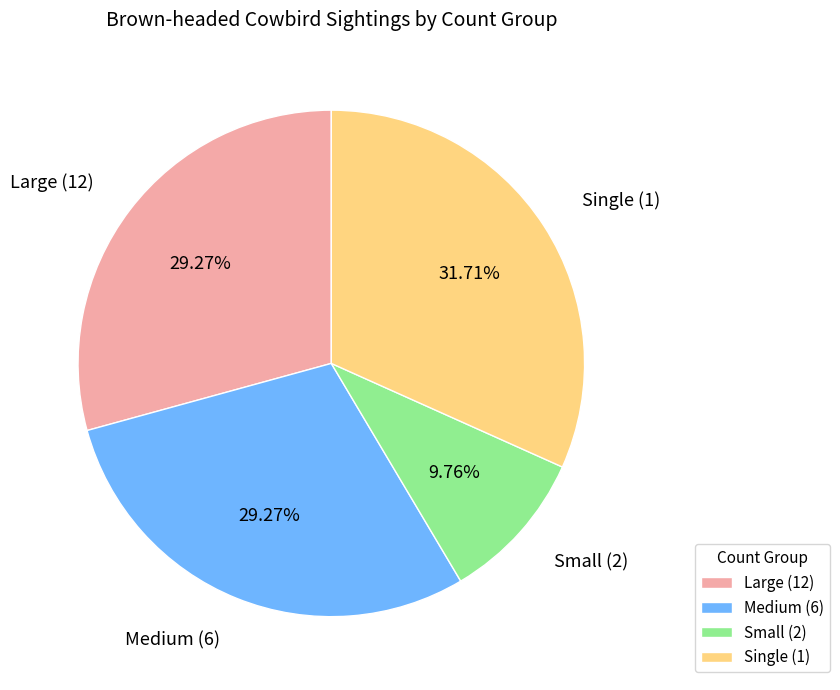

Which category has the biggest portion of the pie?

Single (1)